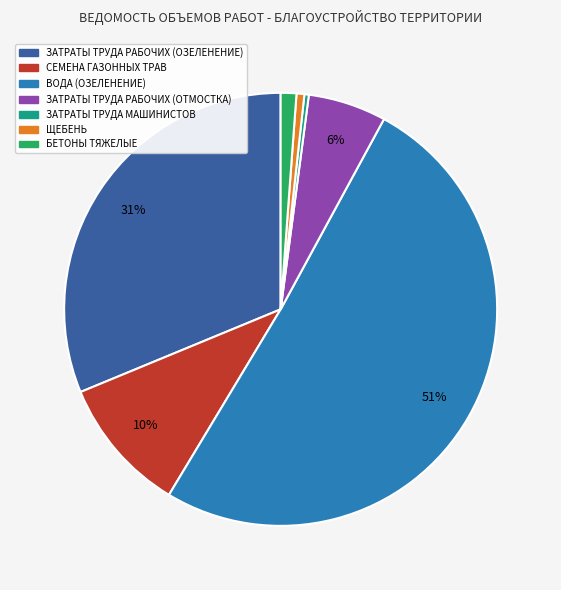

To the nearest percent, what is the difference between the БЕТОНЫ ТЯЖЕЛЫЕ and ВОДА (ОЗЕЛЕНЕНИЕ) slice percentages?

50%